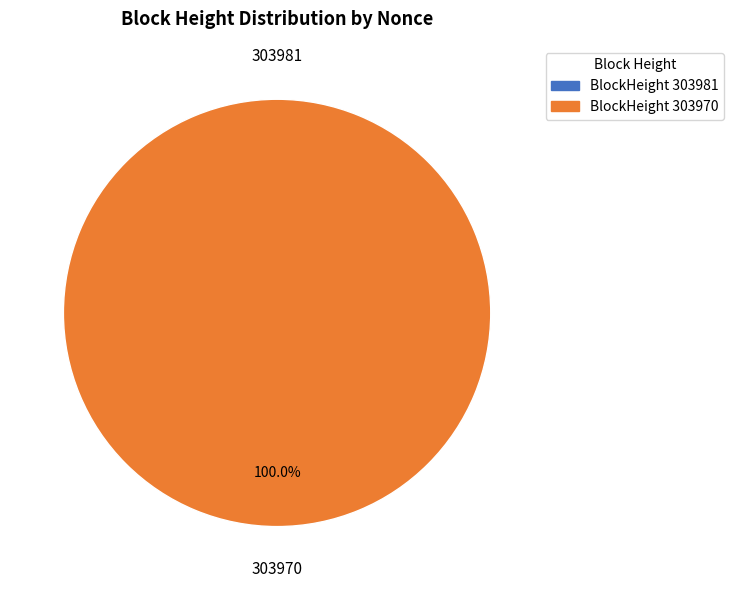

Which slice is the largest?

303970